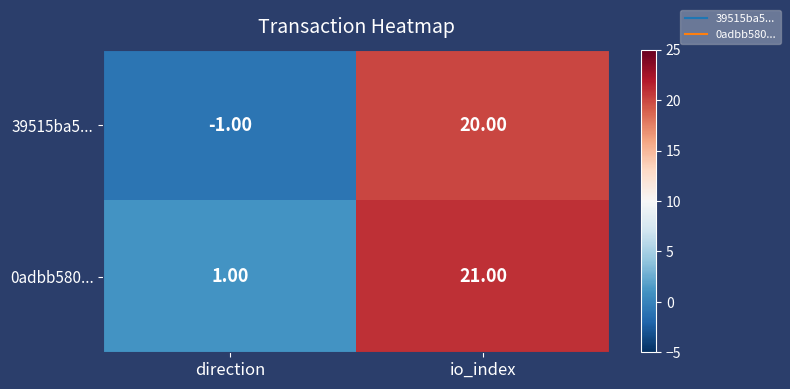

At which label does 0adbb580... reach its minimum?

direction